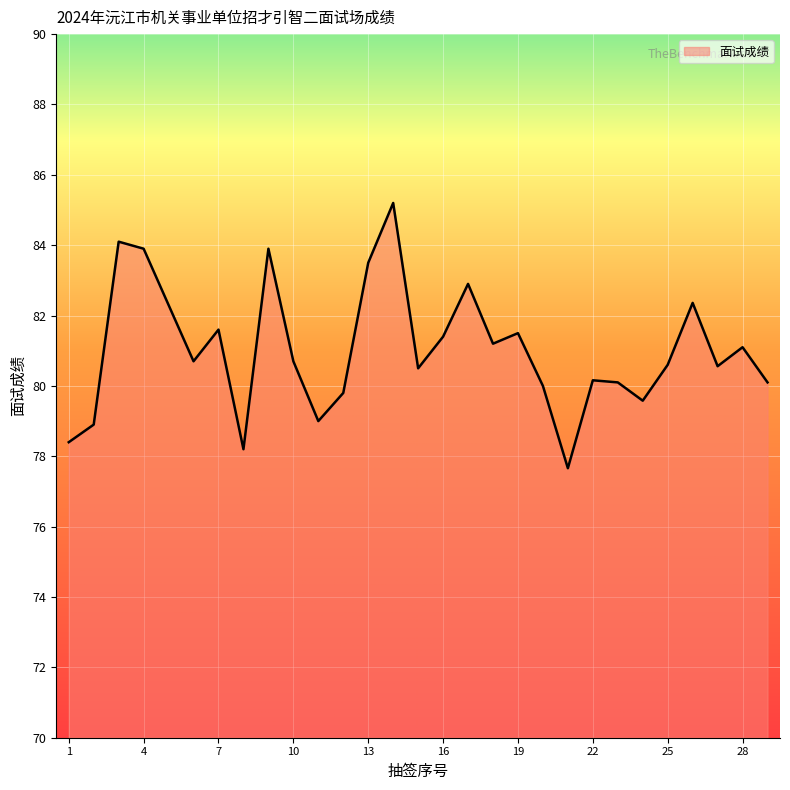

What is the minimum value shown in the chart?

77.7